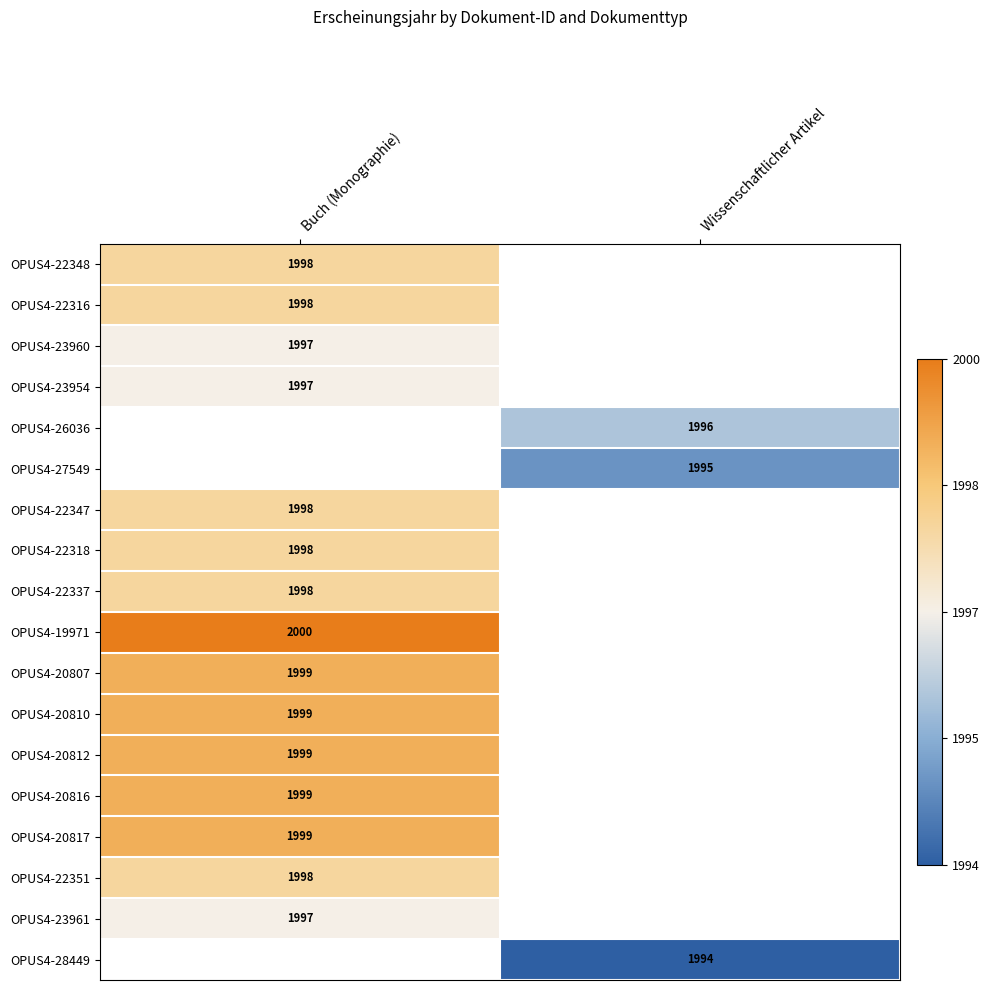

At how many categories does at least one series exceed 0?

1